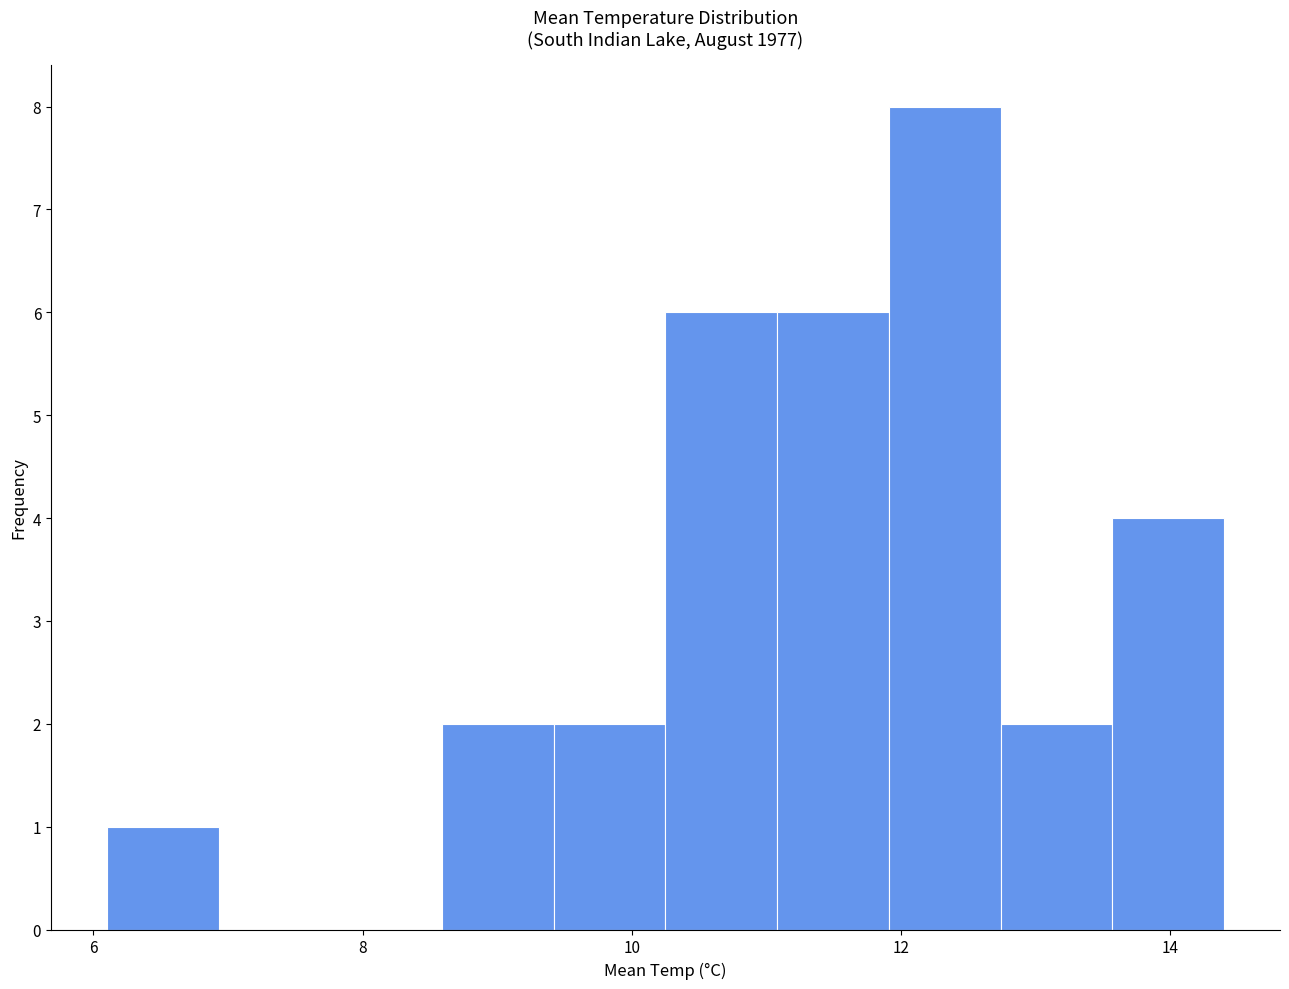

Which range on the x-axis has the tallest bar?

12.0 to 12.8